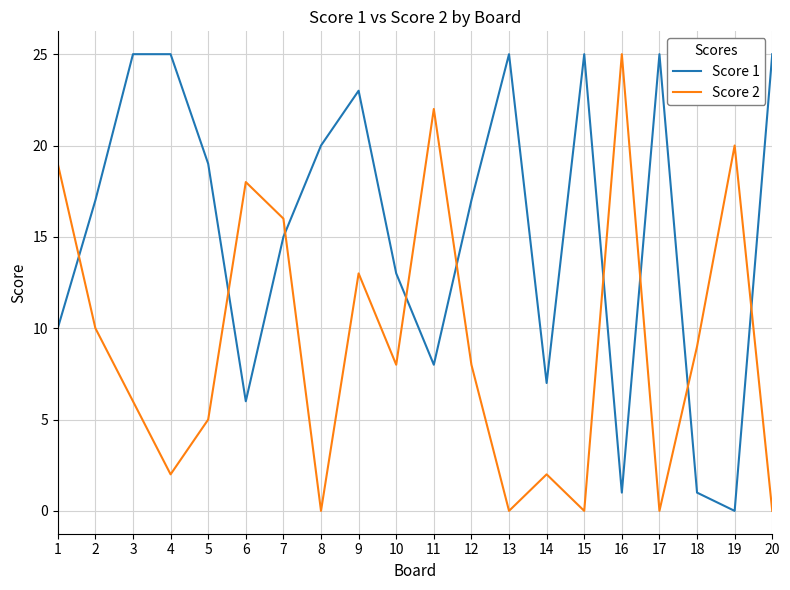

Where do Score 1 and Score 2 first cross each other?

1 and 2